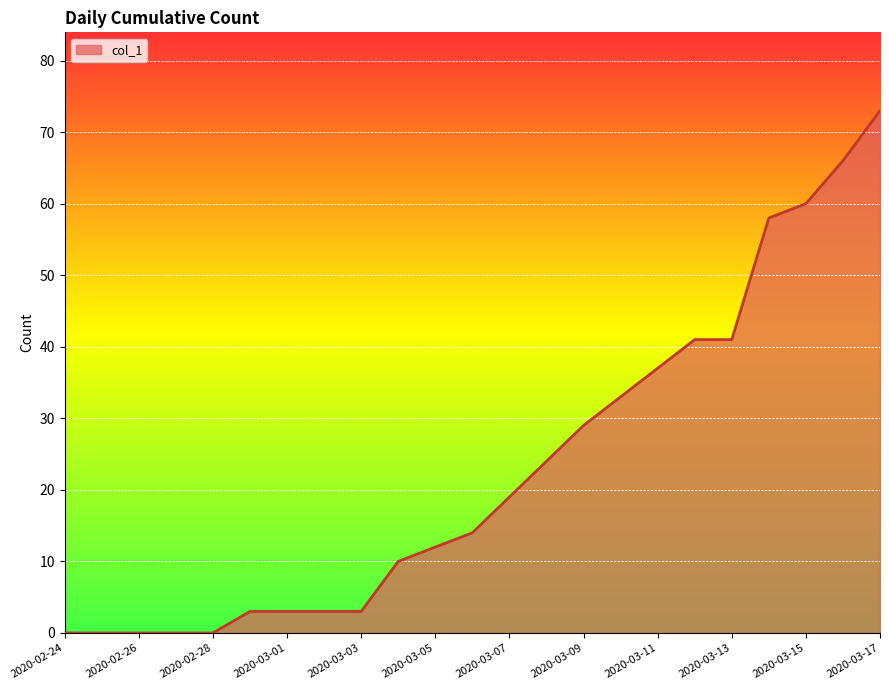

What is the sum of all values?

529